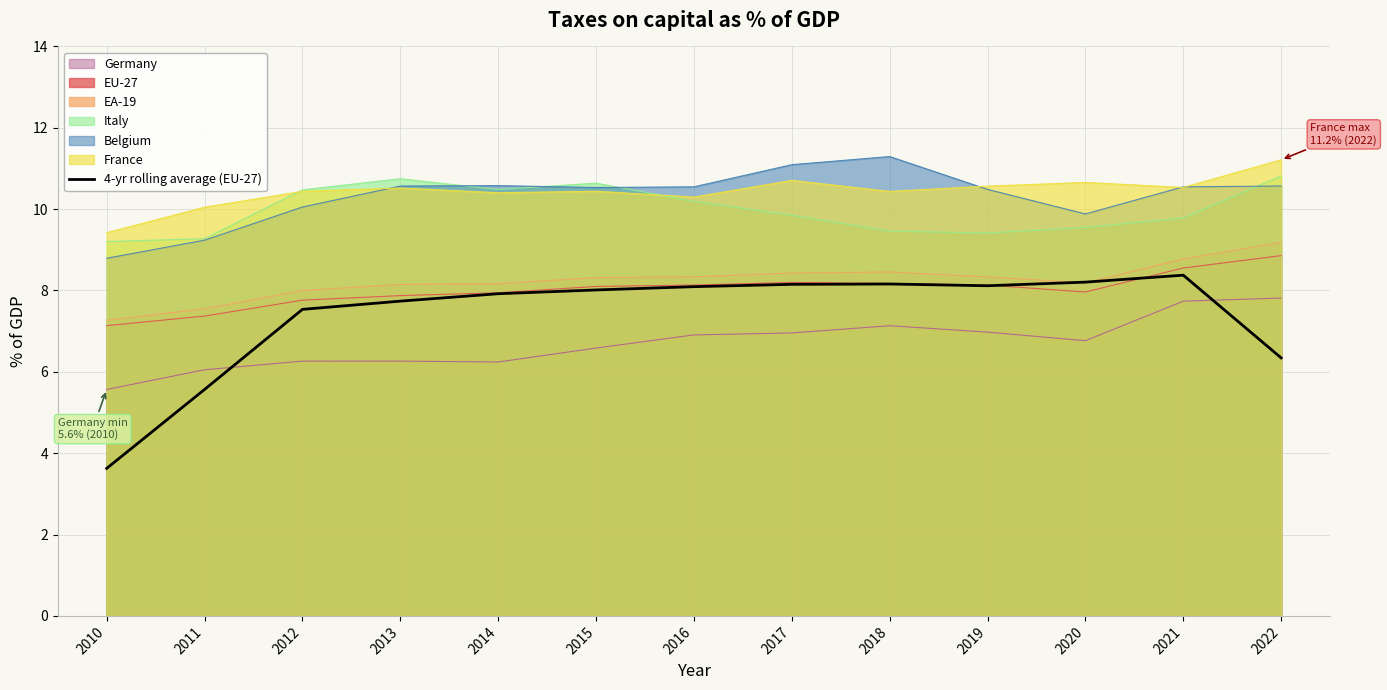

Reading left to right, extract all data points from this chart.

2010=3.6	2011=5.6	2012=7.5	2013=7.7	2014=7.9	2015=8.0	2016=8.1	2017=8.2	2018=8.2	2019=8.1	2020=8.2	2021=8.4	2022=6.3